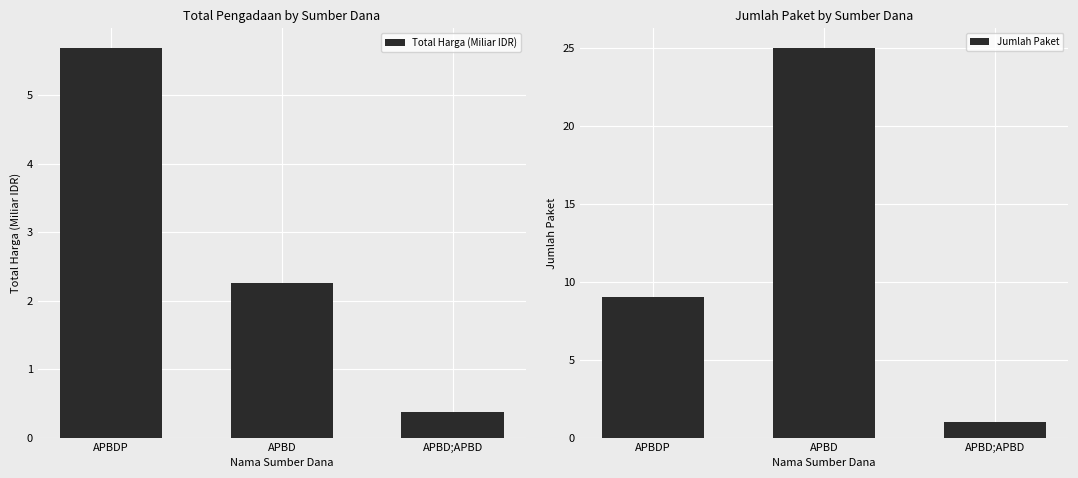

Reading left to right, transcribe all the data shown in this chart.

Total Harga (Miliar IDR): APBDP=5.7	APBD=2.3	APBD;APBD=0.4
Jumlah Paket: APBDP=9.0	APBD=25.0	APBD;APBD=1.0